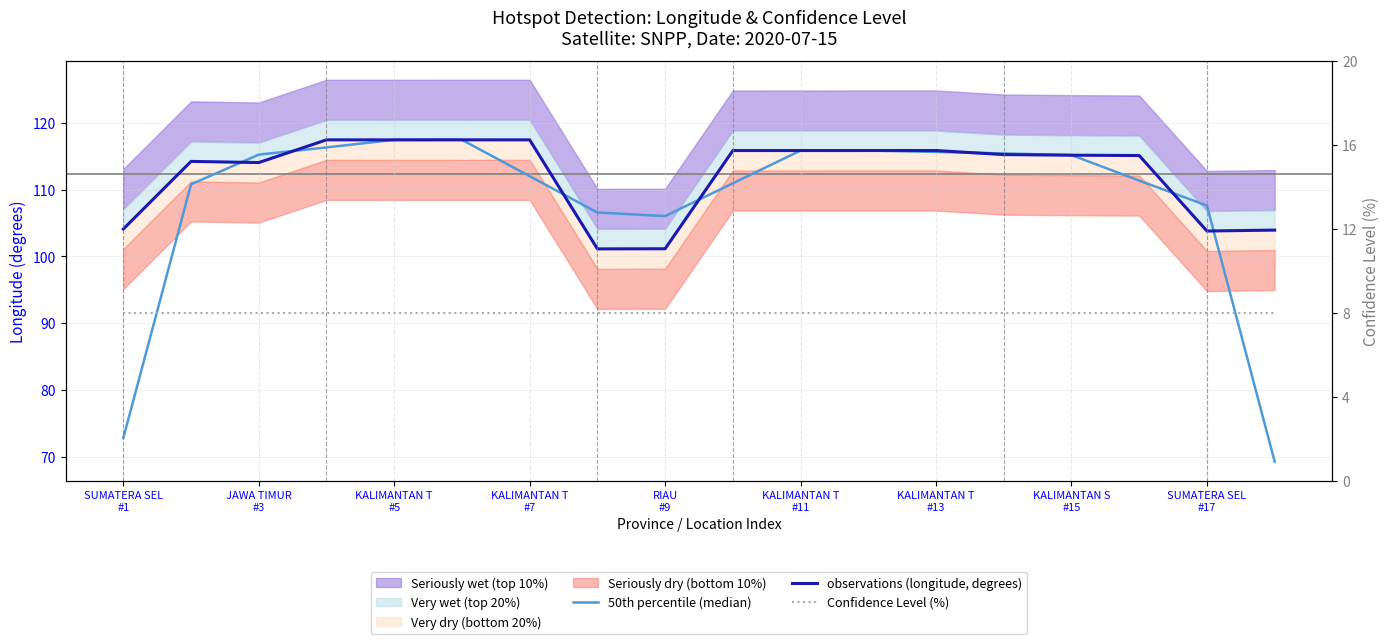

Is the value of Confidence Level (%) at JAWA TIMUR #3 greater than the value of observations (longitude, degrees) at KALIMANTAN S #15?

No